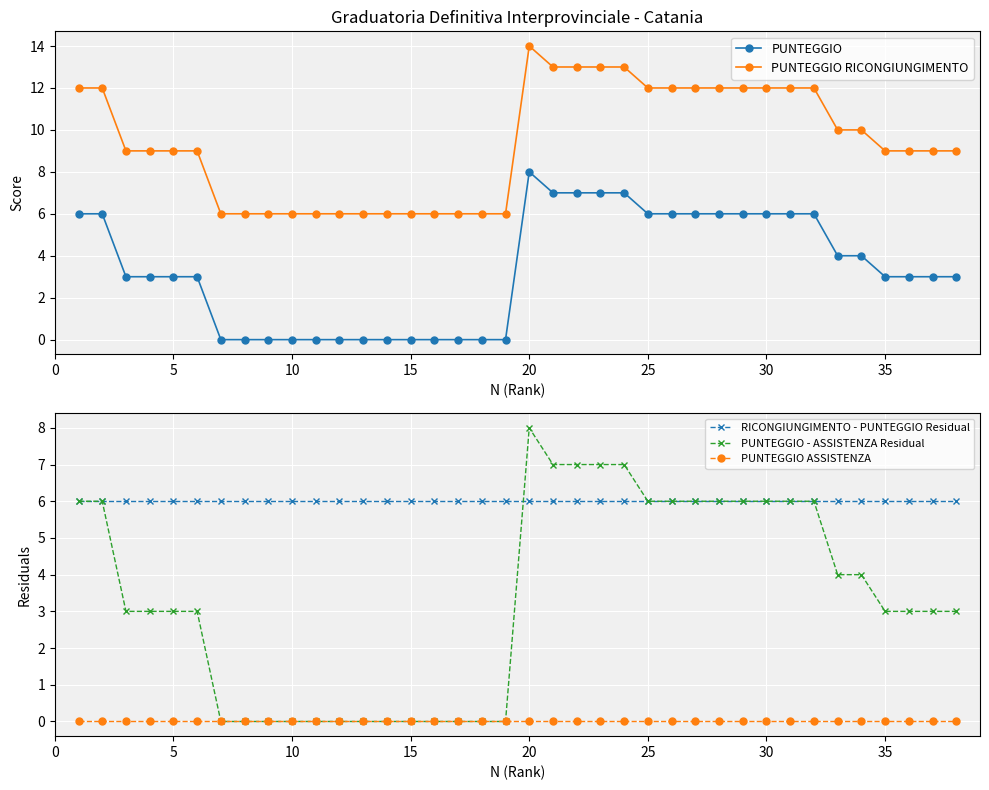

Does the chart display data point markers on the line(s)?

Yes